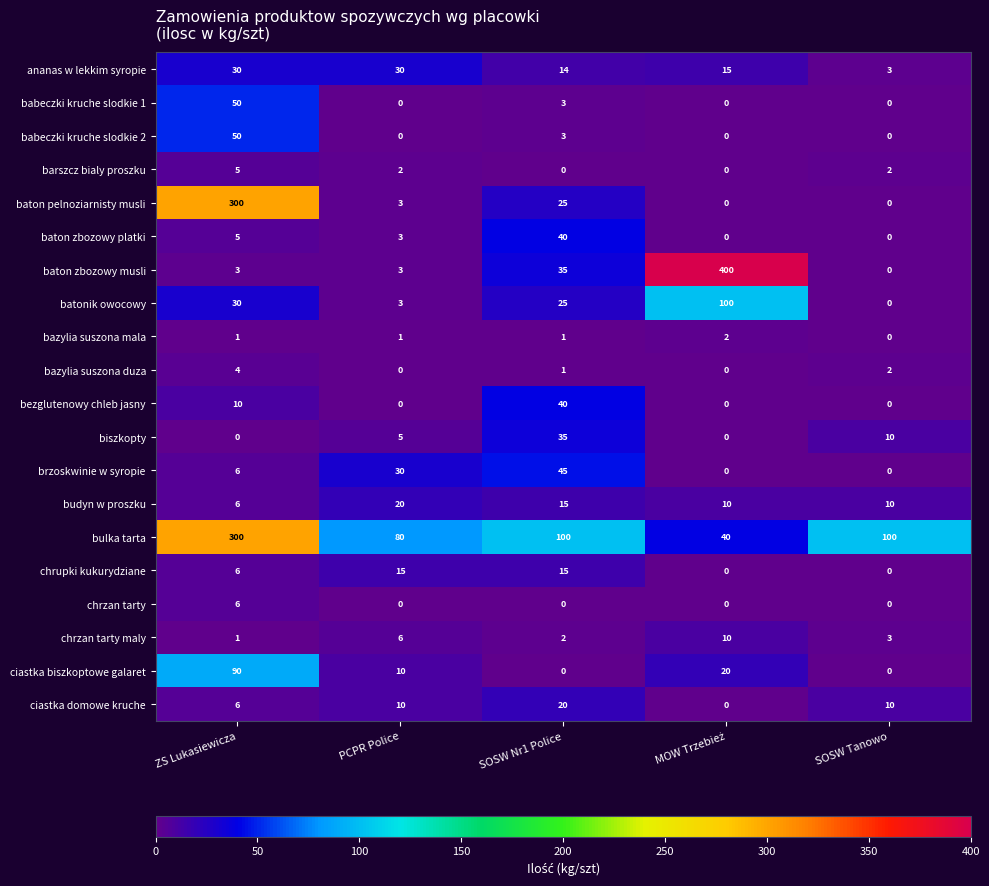

The ciastka domowe kruche series shows 11 at SOSW Nr1 Police. True or false?

False